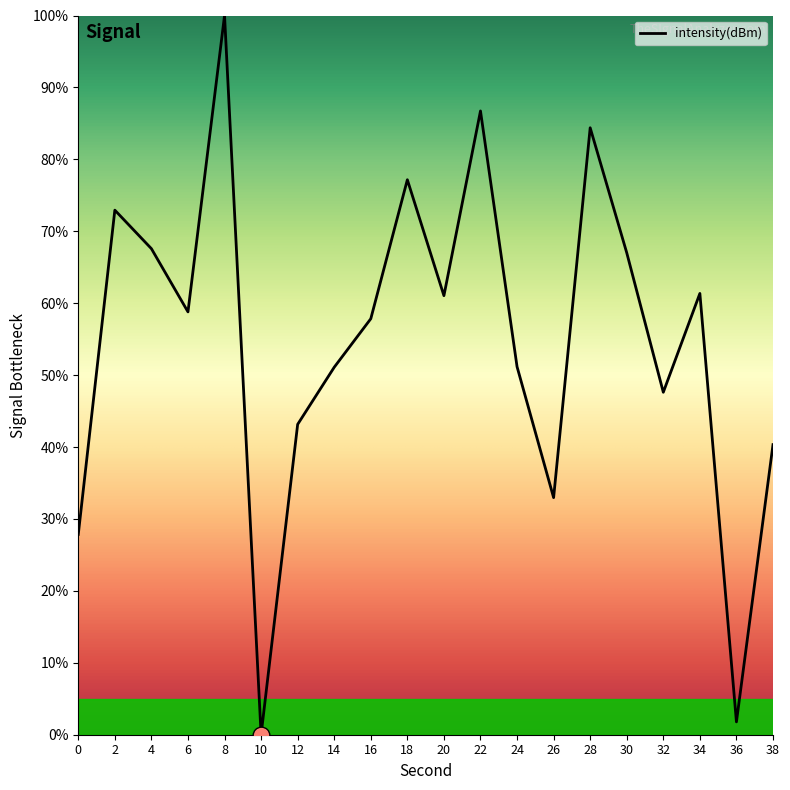

What is the ratio of the value at 30 to the value at 22?

0.8